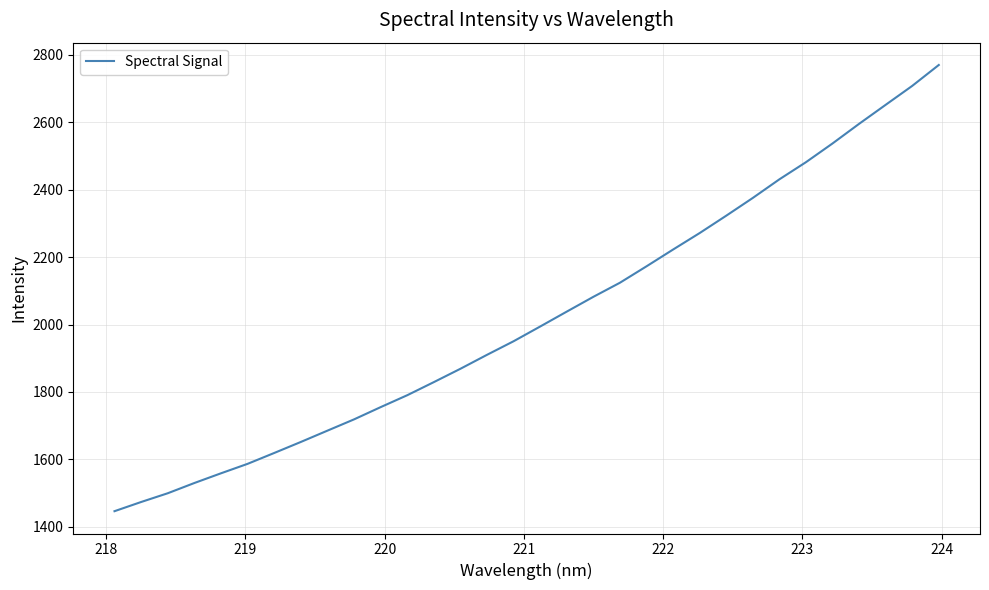

What is the greatest value displayed?

2770.3